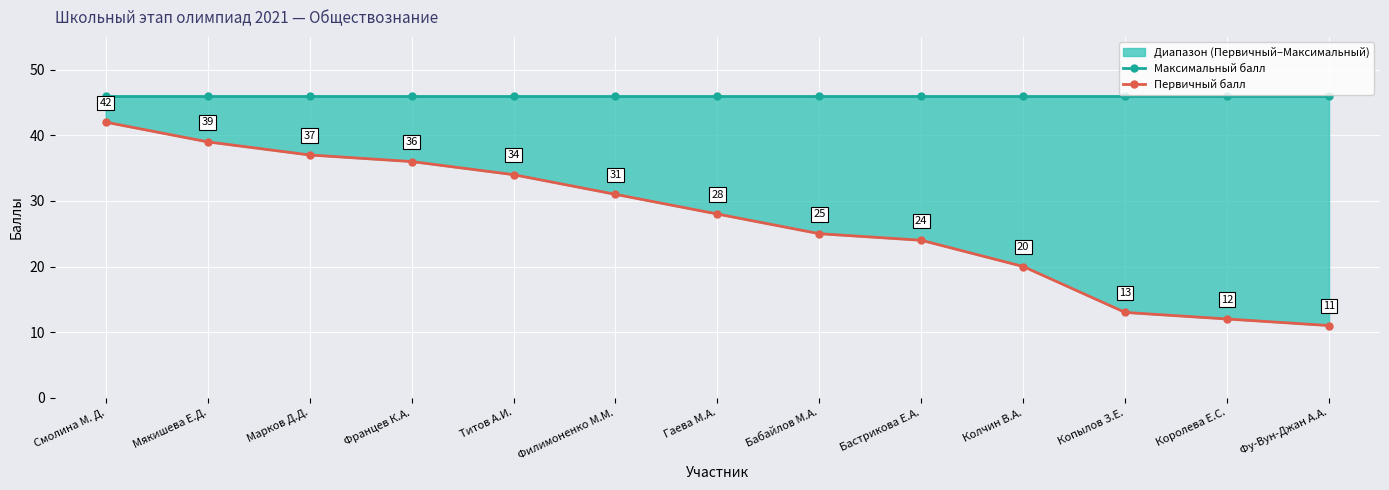

What is the value of the Максимальный балл point at the 12th from the left?

46